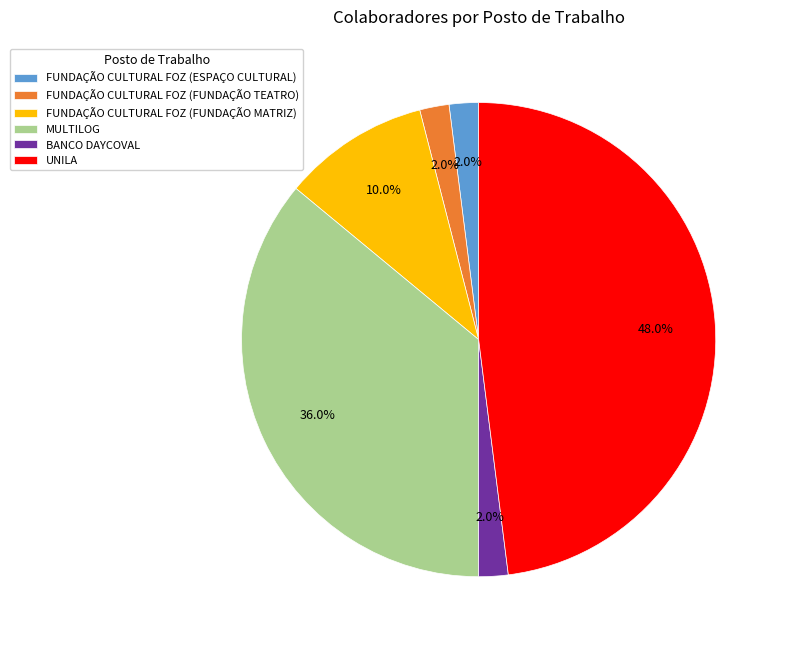

Is the sum of FUNDAÇÃO CULTURAL FOZ (ESPAÇO CULTURAL) and FUNDAÇÃO CULTURAL FOZ (FUNDAÇÃO TEATRO) greater than half?

No